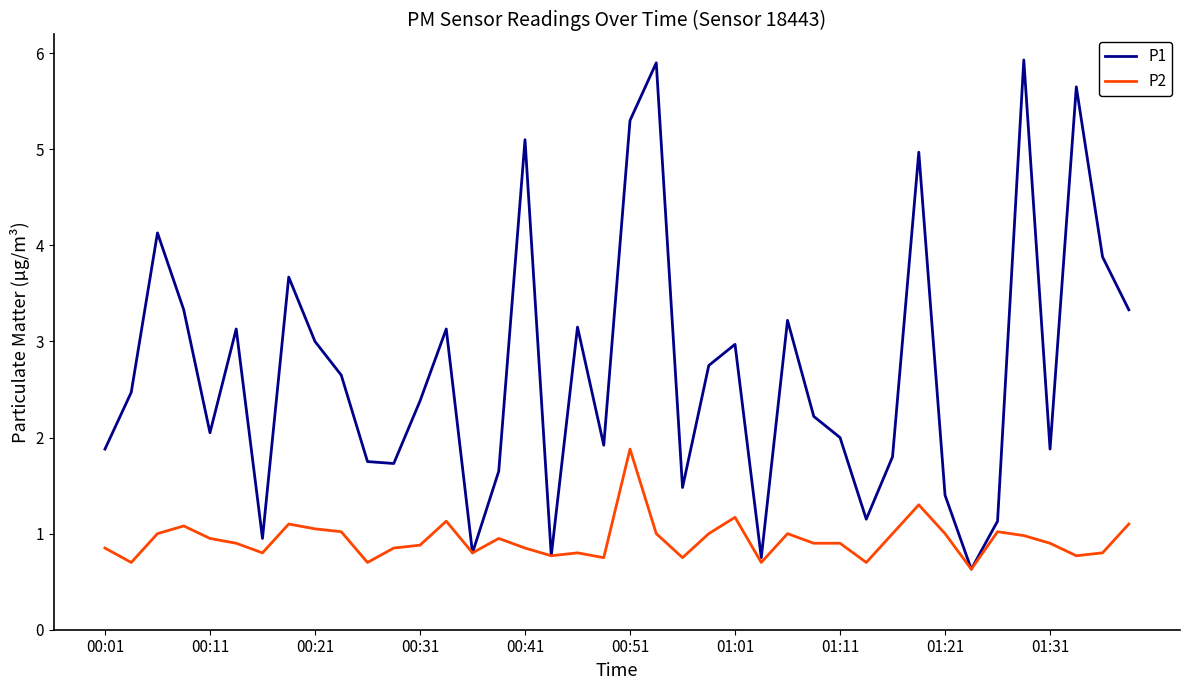

Does the chart have visible grid lines?

No